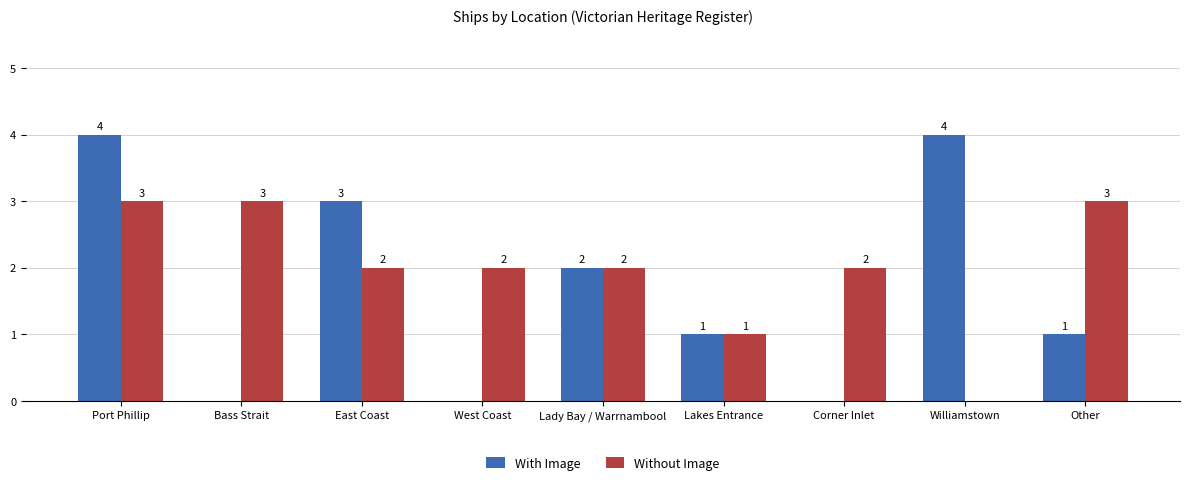

How many groups of bars are there?

9